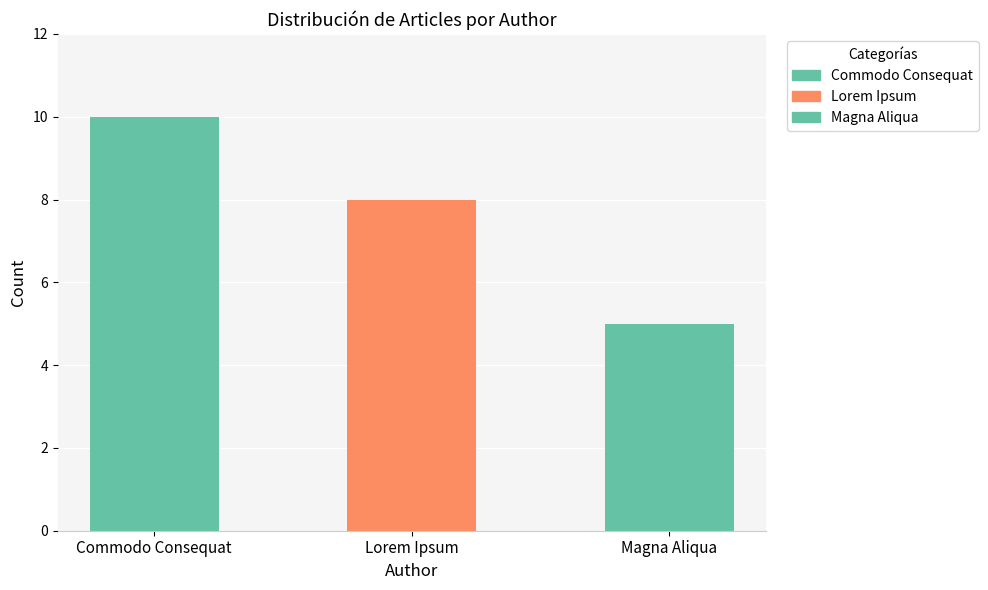

What is the average value?

8